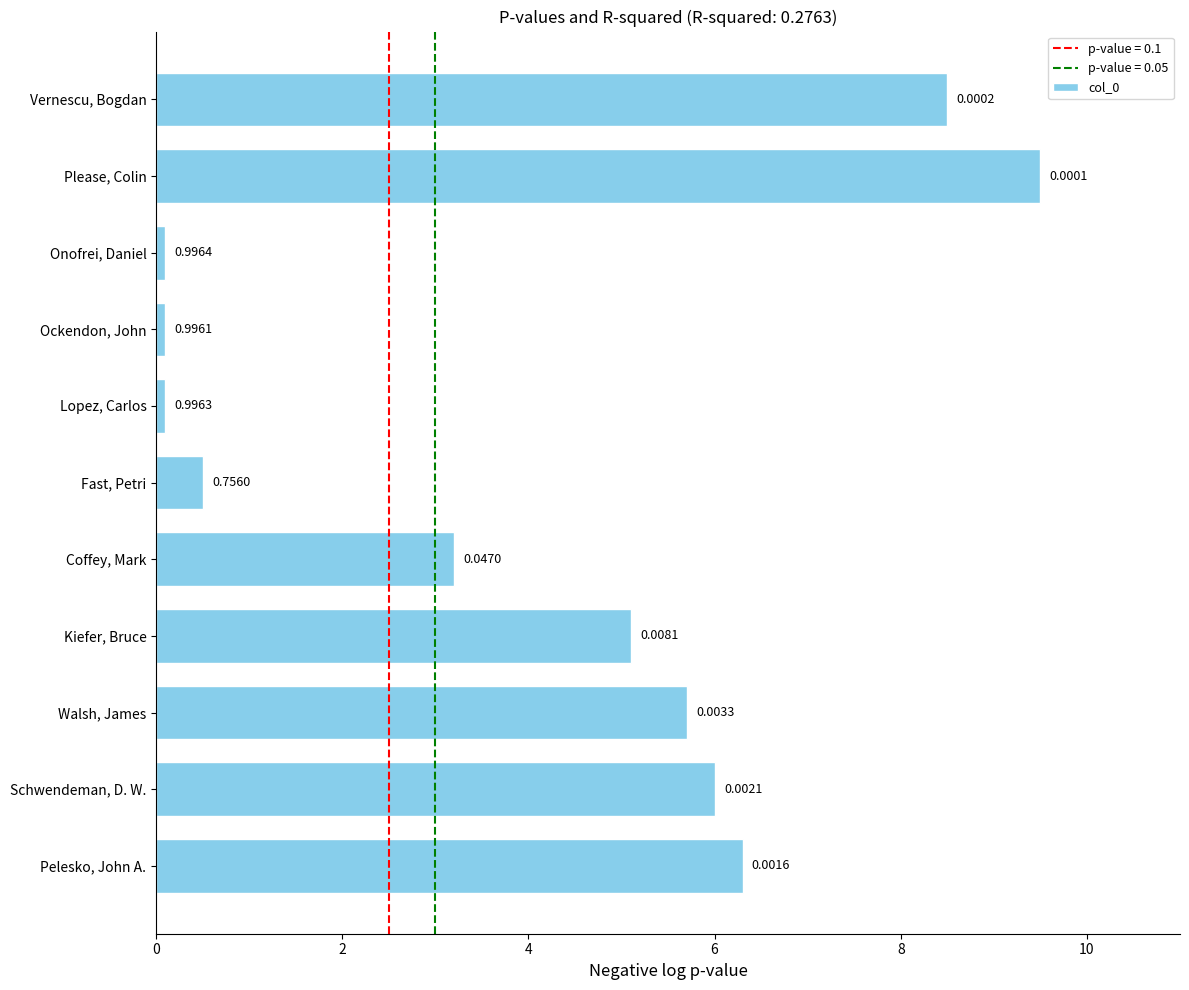

Does the chart contain any negative values?

No